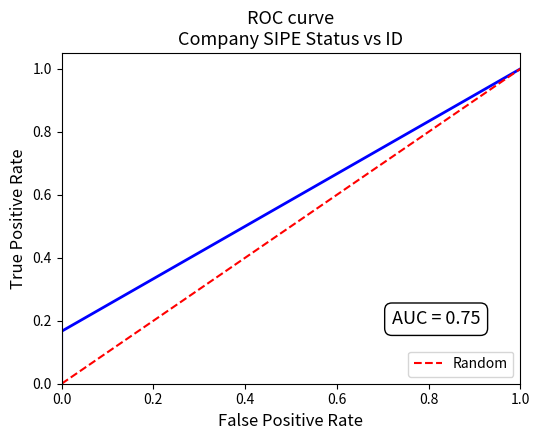

What is the difference between the maximum and minimum values?

1